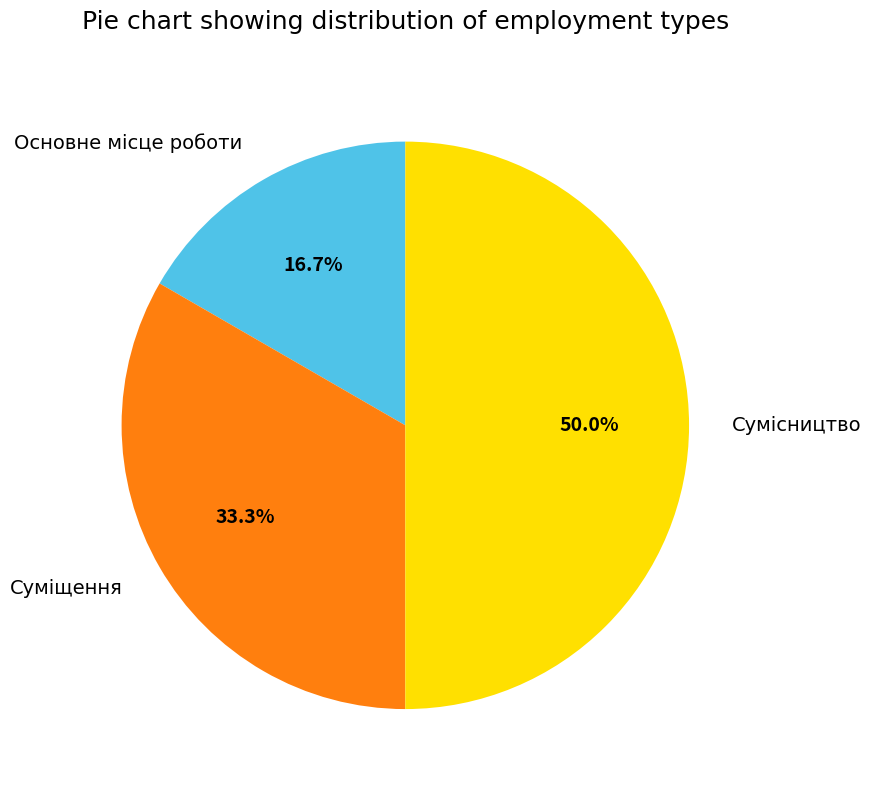

What is the smallest slice in the pie chart?

Основне місце роботи